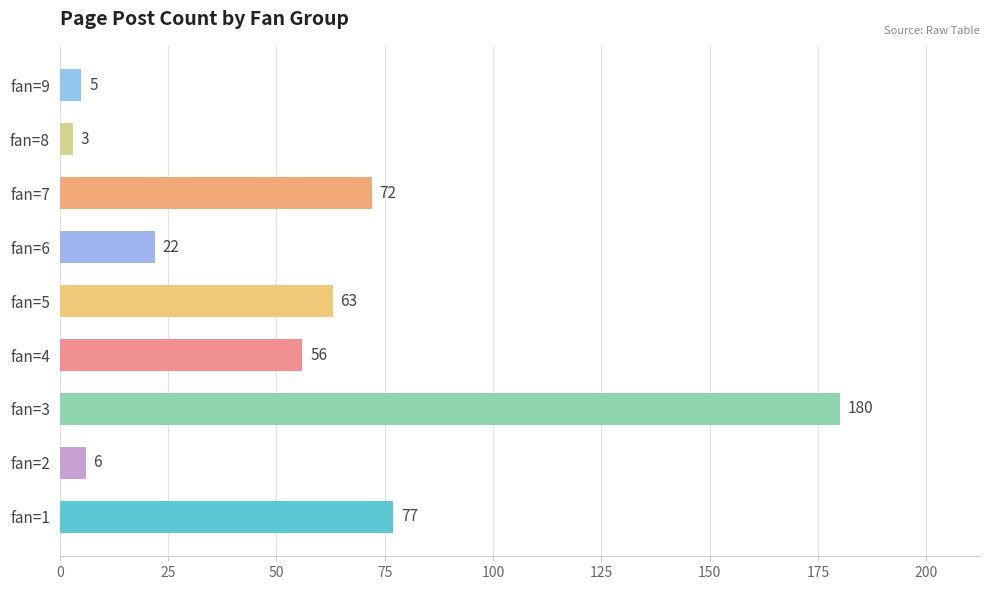

Rank the categories by value from highest to lowest.

fan=3, fan=1, fan=7, fan=5, fan=4, fan=6, fan=2, fan=9, fan=8